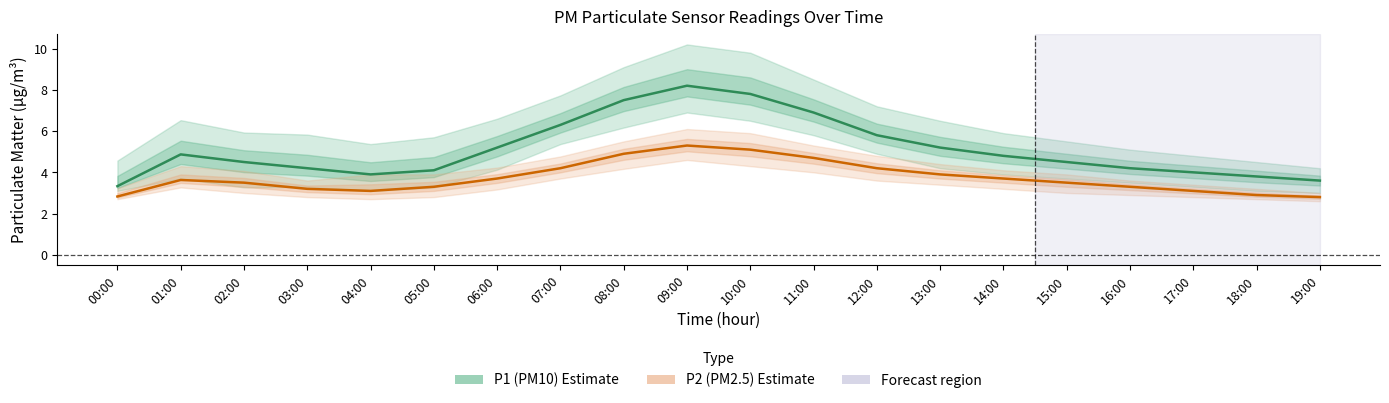

Reading left to right, extract all data points from this chart.

P1 (PM10): 00:00=3.3	01:00=4.9	02:00=4.5	03:00=4.2	04:00=3.9	05:00=4.1	06:00=5.2	07:00=6.3	08:00=7.5	09:00=8.2	10:00=7.8	11:00=6.9	12:00=5.8	13:00=5.2	14:00=4.8	15:00=4.5	16:00=4.2	17:00=4.0	18:00=3.8	19:00=3.6
P2 (PM2.5): 00:00=2.8	01:00=3.6	02:00=3.5	03:00=3.2	04:00=3.1	05:00=3.3	06:00=3.7	07:00=4.2	08:00=4.9	09:00=5.3	10:00=5.1	11:00=4.7	12:00=4.2	13:00=3.9	14:00=3.7	15:00=3.5	16:00=3.3	17:00=3.1	18:00=2.9	19:00=2.8